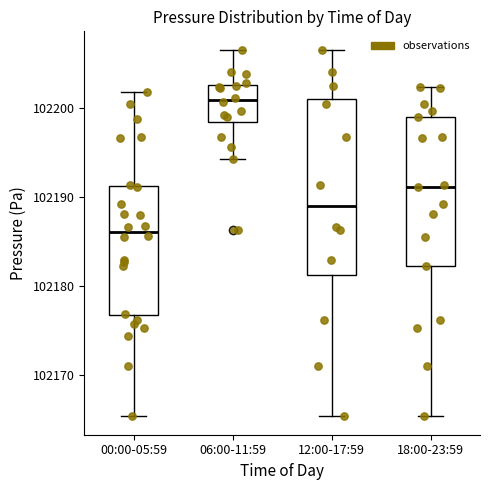

Reading left to right, transcribe this box plot: for each box, give where its median line is, the range the box spans, and where its two whiskers end, as read against the y-axis. The values are not printed on the chart, so give them approximately, as read against the axis.

00:00-05:59: median 102186, box 102177 to 102191, whiskers 102165 to 102202
06:00-11:59: median 102201, box 102198 to 102203, whiskers 102194 to 102207
12:00-17:59: median 102189, box 102181 to 102201, whiskers 102165 to 102207
18:00-23:59: median 102191, box 102182 to 102199, whiskers 102165 to 102202